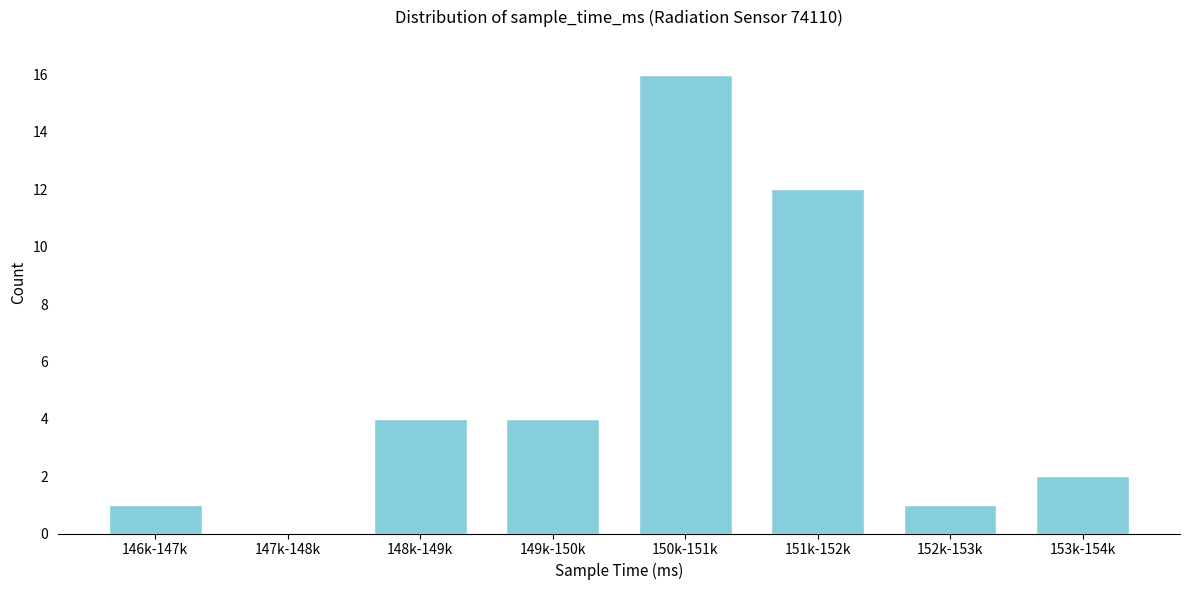

Reading left to right, extract all data points from this chart.

146k-147k=1	147k-148k=0	148k-149k=4	149k-150k=4	150k-151k=16	151k-152k=12	152k-153k=1	153k-154k=2